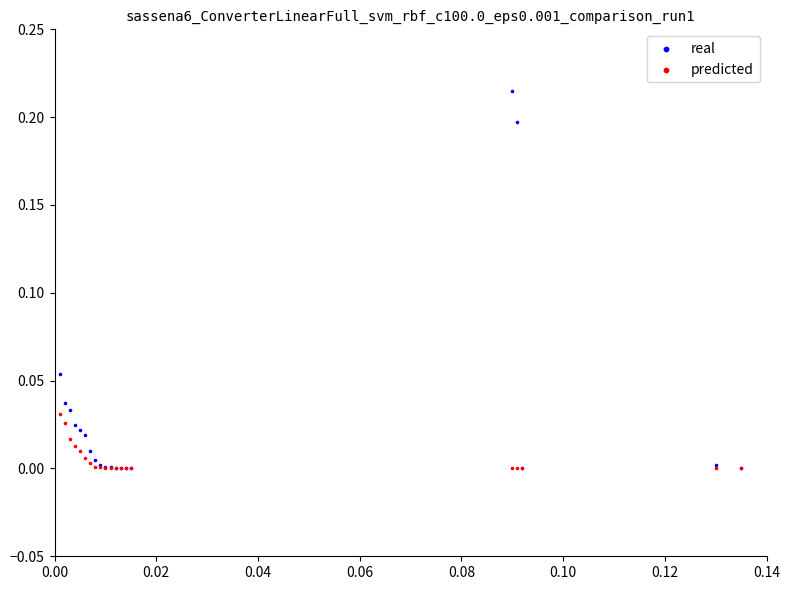

What are all the series names shown in the legend?

real, predicted